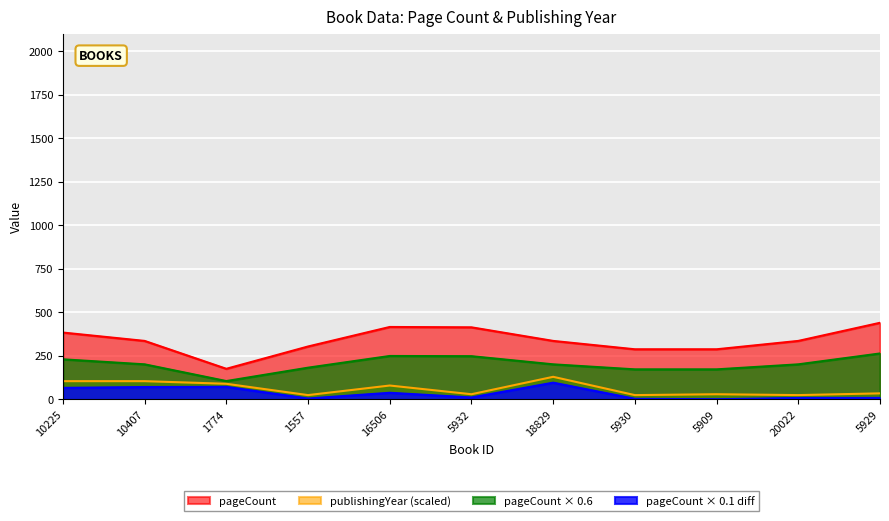

Rank the categories by publishingYear value from highest to lowest.

18829, 10225, 10407, 1774, 16506, 5929, 5932, 5909, 1557, 5930, 20022